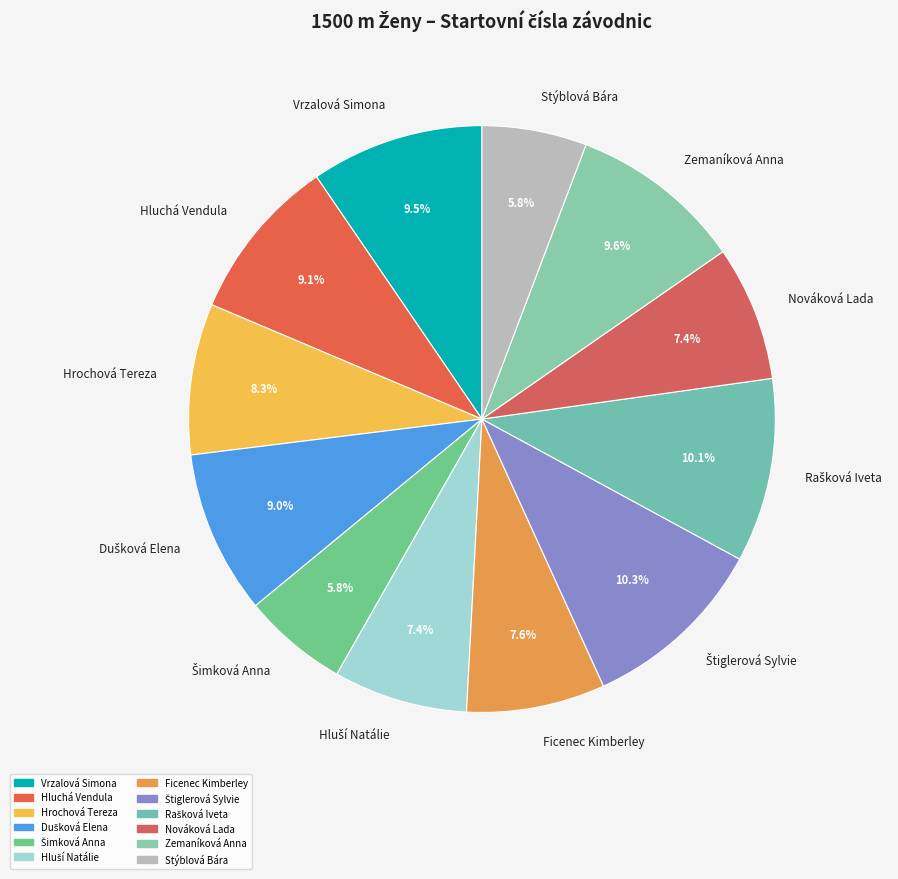

Combined, what portion of the pie is Vrzalová Simona and Stýblová Bára?

15.3%